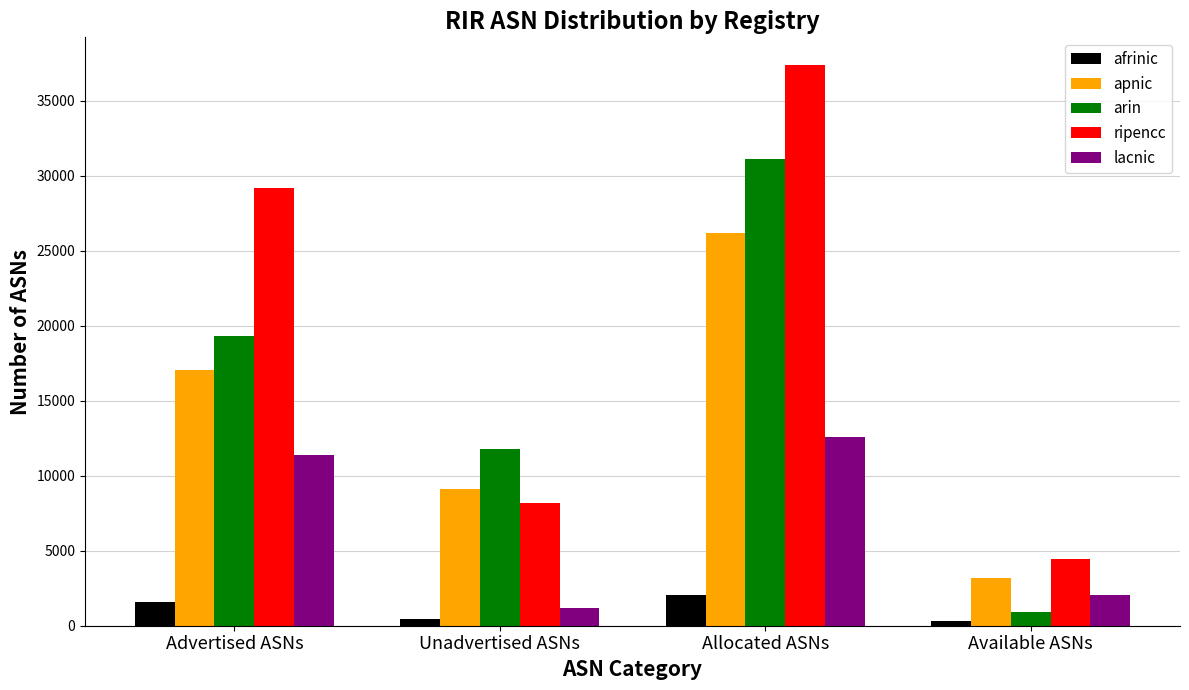

Which label corresponds to the largest value in the chart?

Allocated ASNs